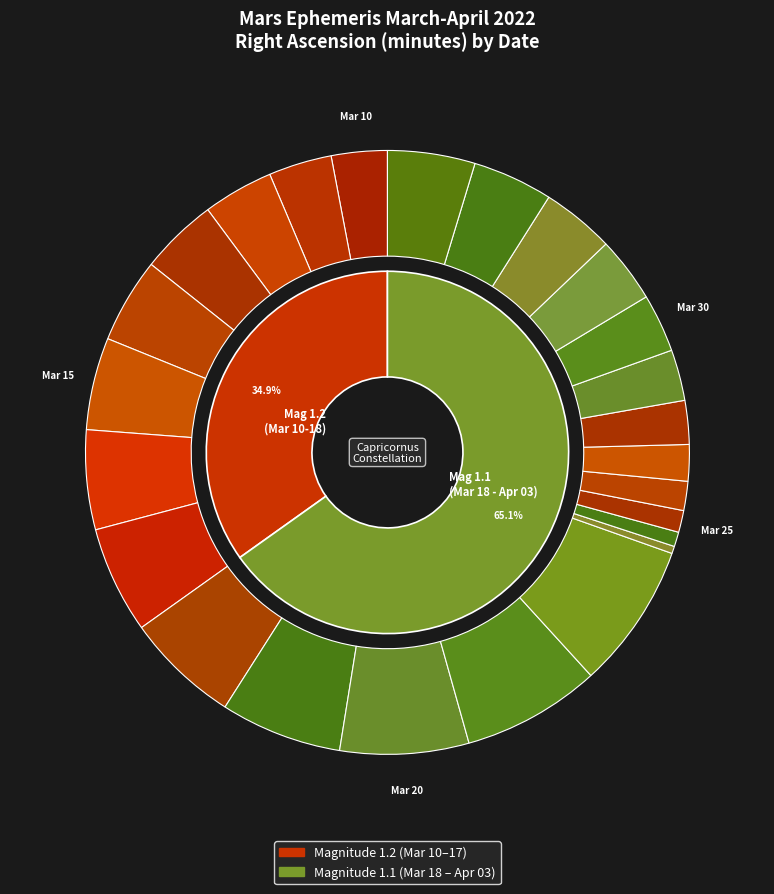

Does Mar 15 account for over 50% of the chart?

No